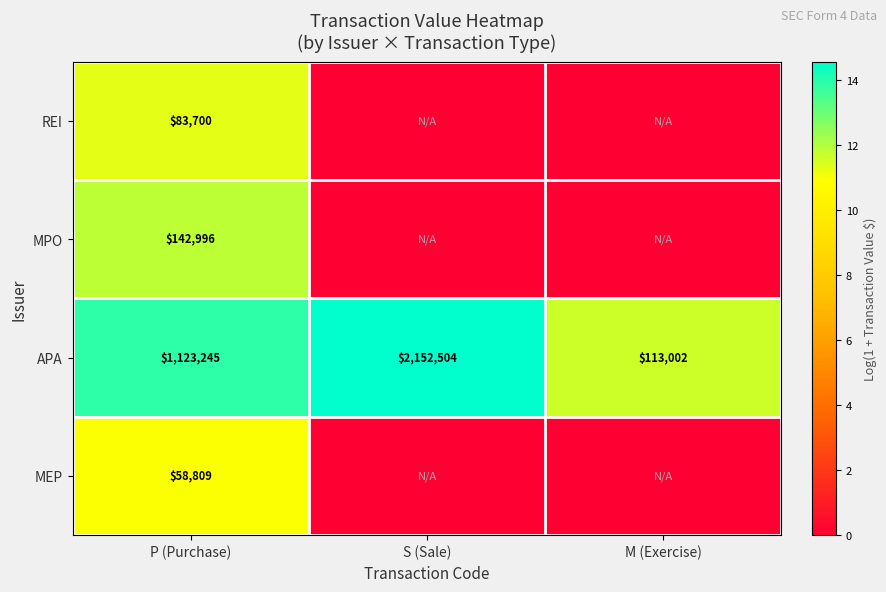

How many APA values are between 113002 and 2152504?

3